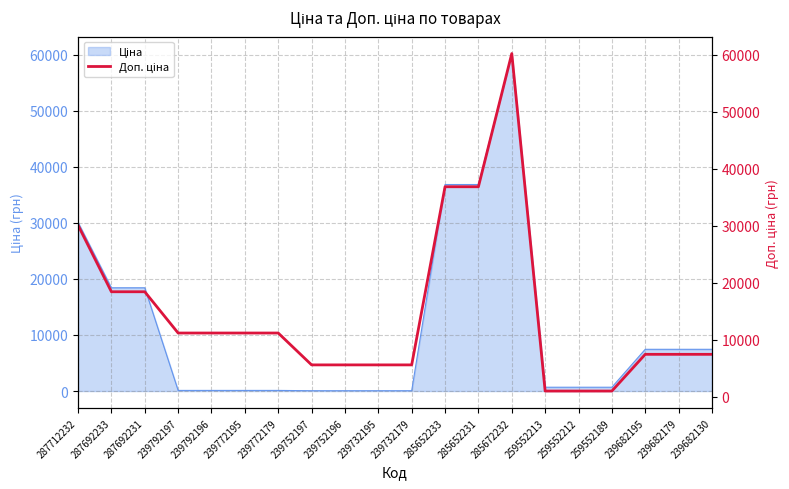

Reading left to right, what are all the values shown in this chart?

30102.8	18420.9	18420.9	11182.0	11182.0	11182.0	11182.0	5591.0	5591.0	5591.0	5591.0	36841.8	36841.8	60205.6	1004.1	1004.1	1004.1	7444.6	7444.6	7444.6